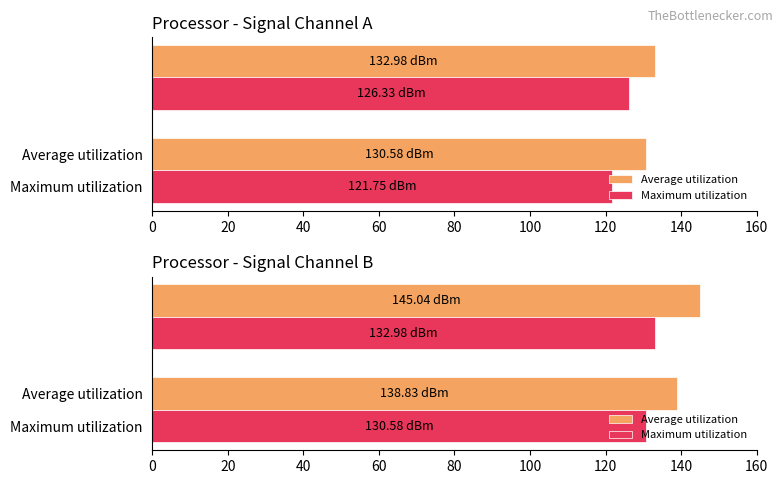

What is the total value across all series at 20?

278.0